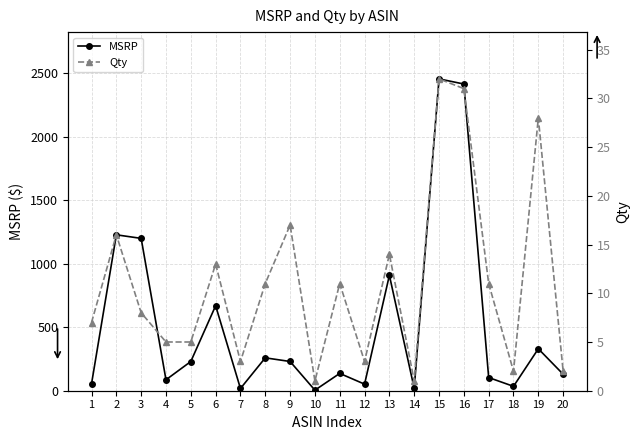

The Qty series shows 5.5 at 13. True or false?

False